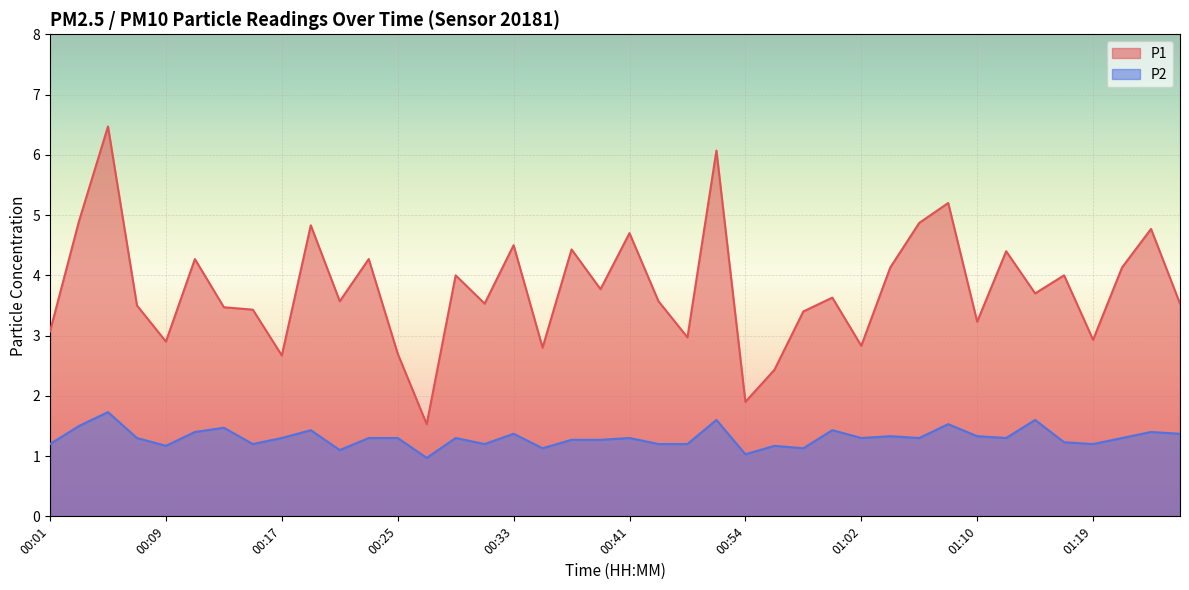

True or false: P2 has a value of 0.8 at 01:13.

False